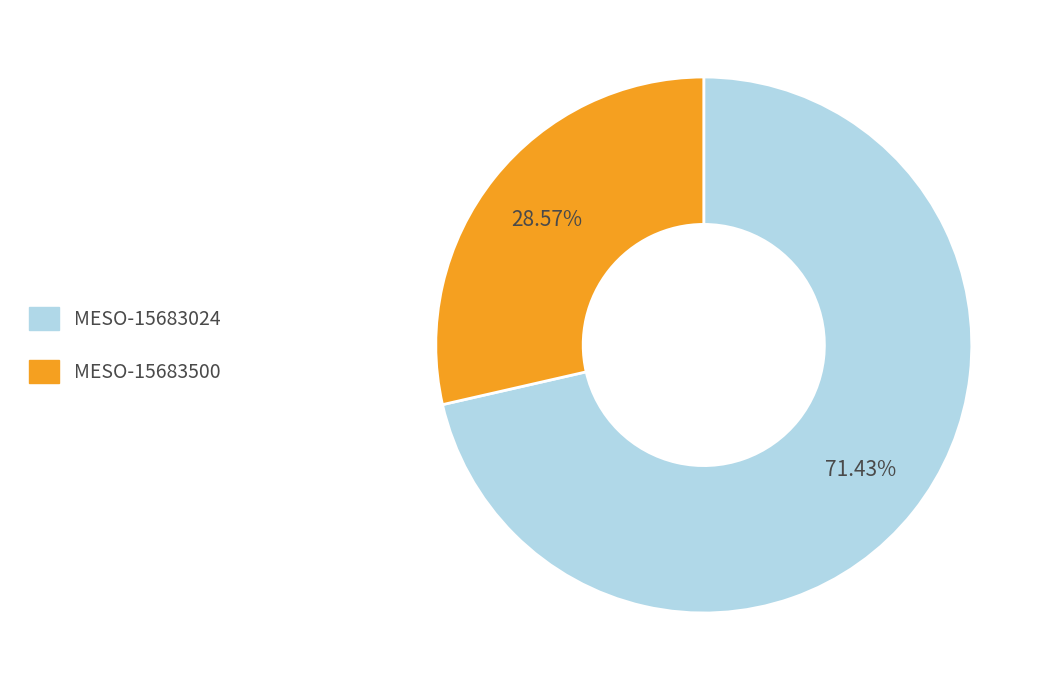

The MESO-15683500 slice represents 29% of the pie. True or false?

True